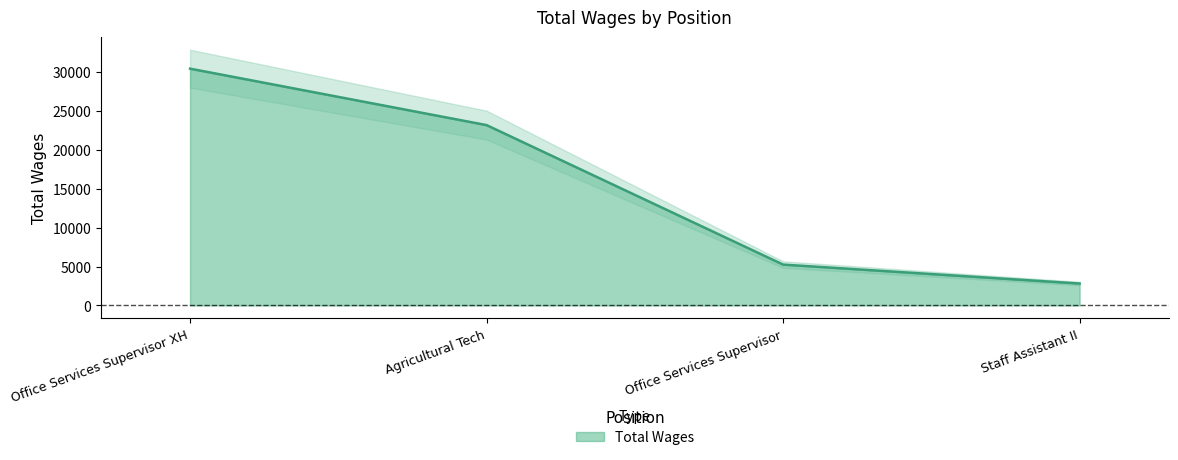

What is the average value?

15408